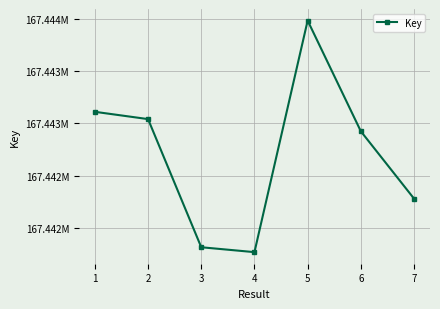

What is the value of the 3rd point from the left?

167441813